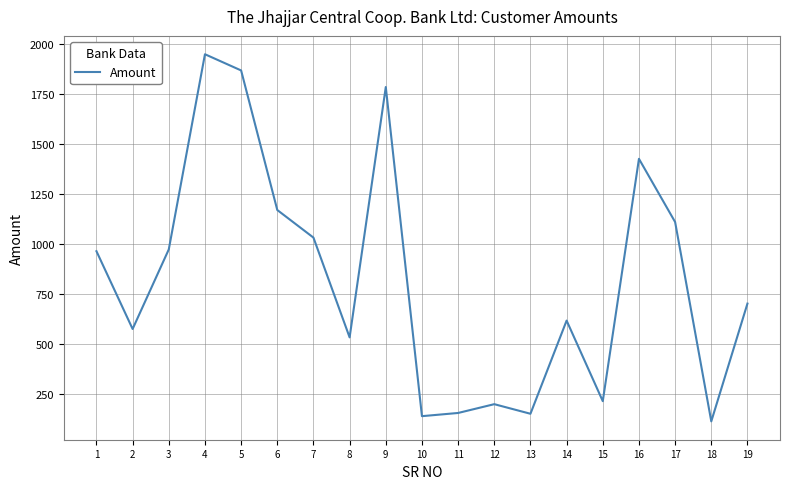

Which label corresponds to the largest value in the chart?

4